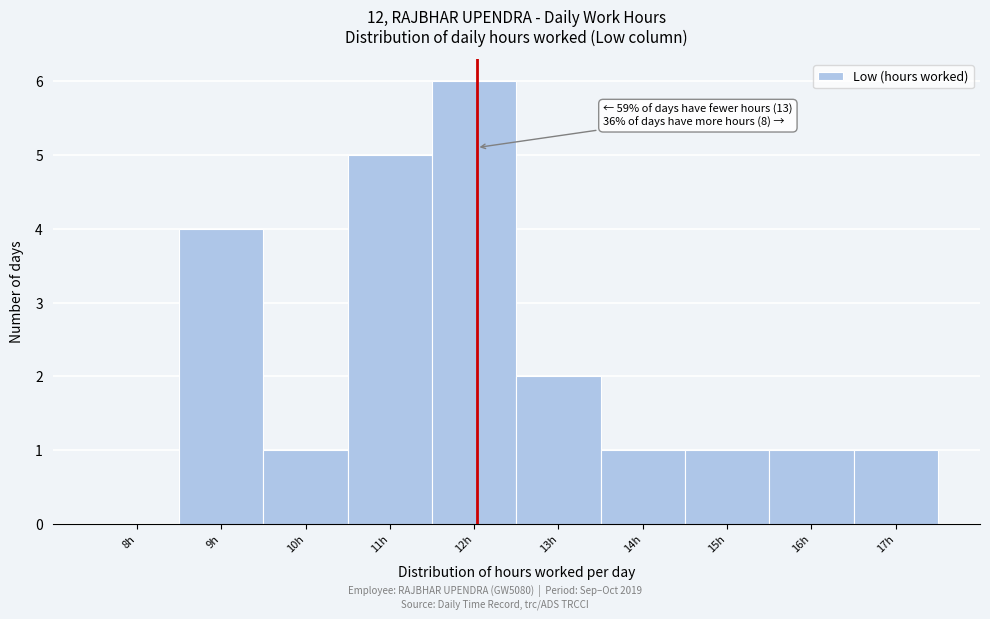

Reading right to left, transcribe all the data shown in this chart.

17h=1	16h=1	15h=1	14h=1	13h=2	12h=6	11h=5	10h=1	9h=4	8h=0